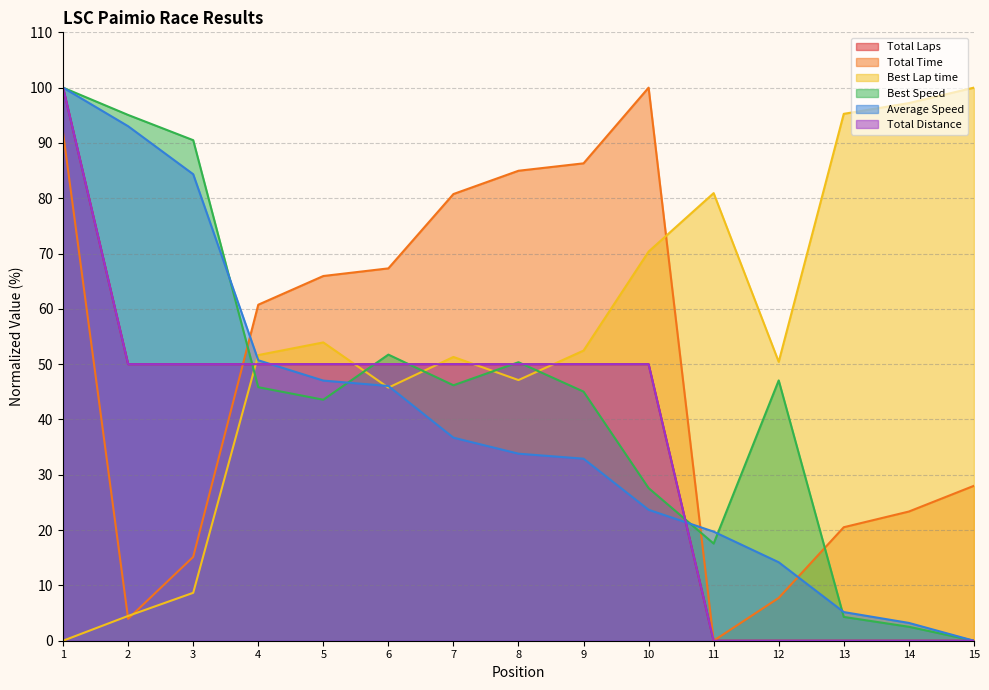

What is the sum of all Total Time values?

736.6